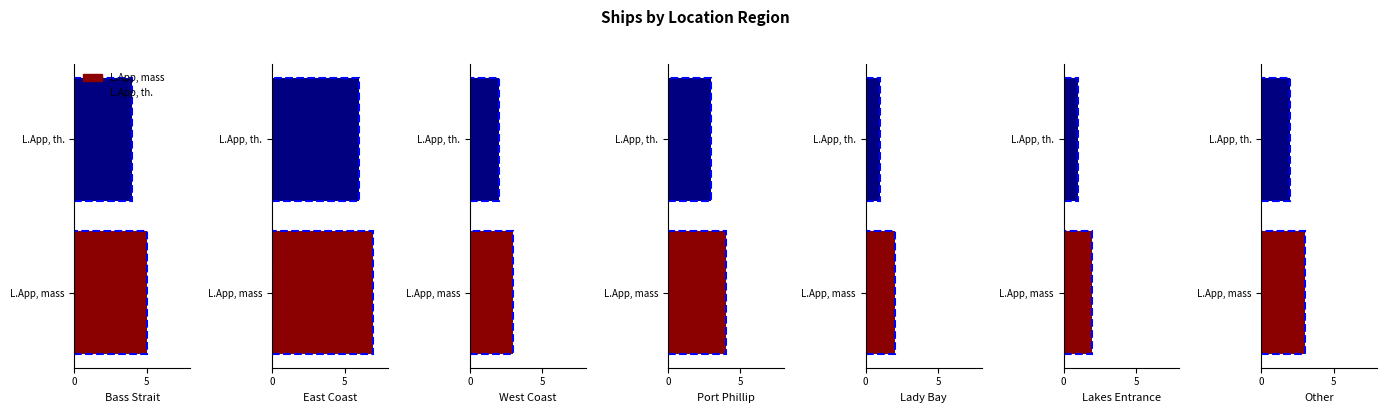

Which series changed the most between Bass Strait and Other?

L.App, mass